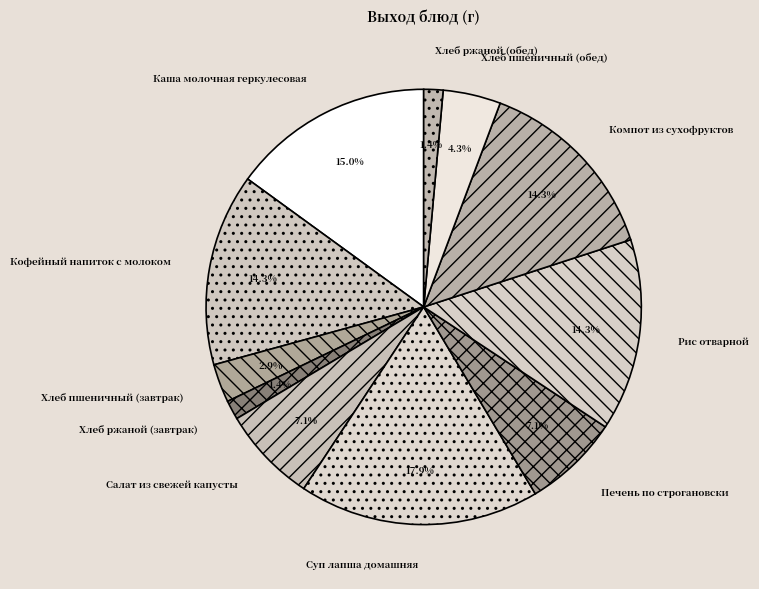

True or false: Компот из сухофруктов accounts for 23% of the total.

False